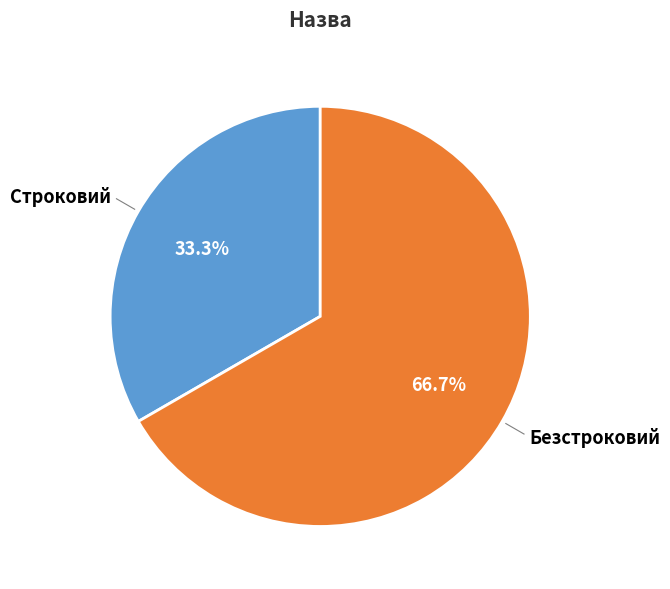

Which category has the smallest portion of the pie?

Строковий